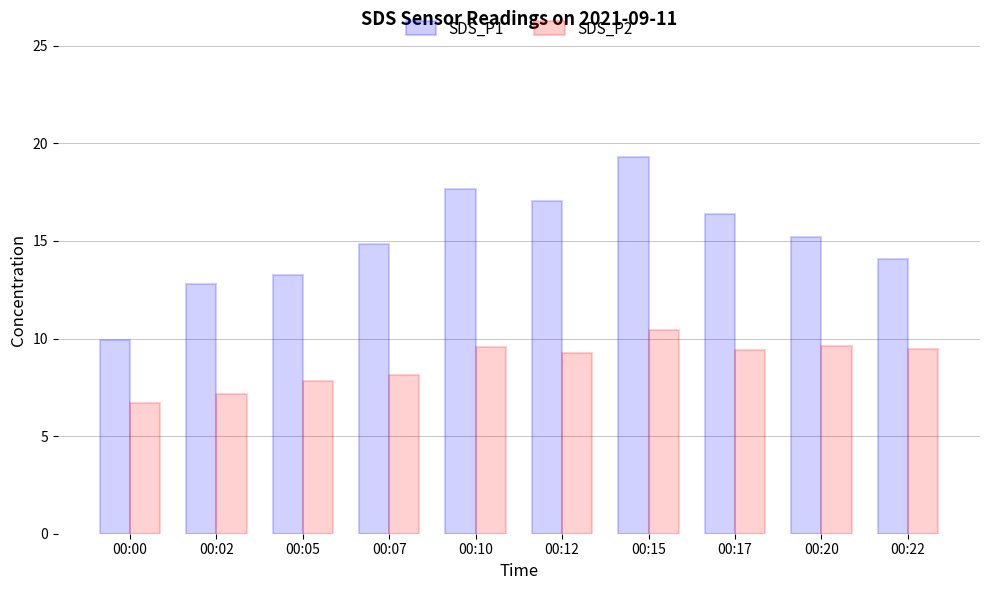

How many bars are there in total?

20